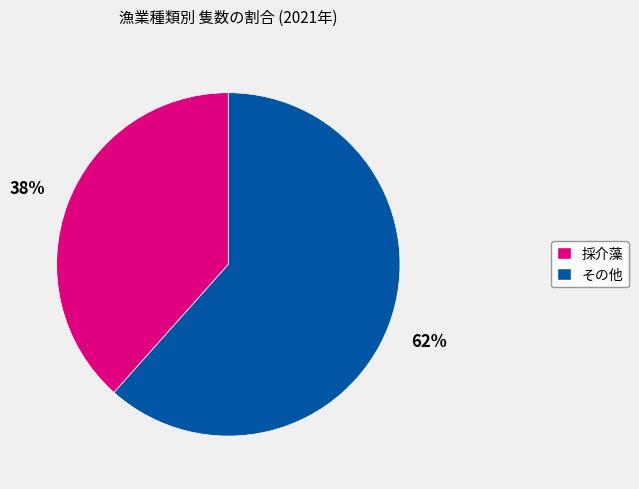

To the nearest percent, what is the average slice percentage?

50%